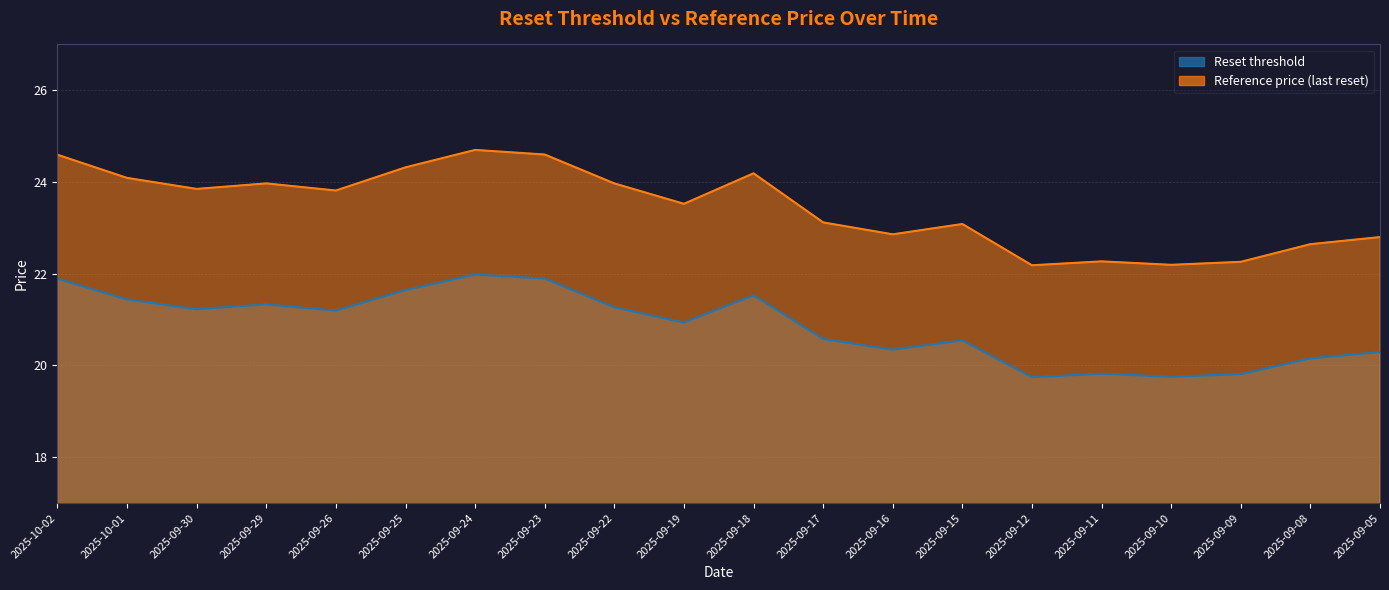

How many interior local valleys does the Reference price (last reset) series have?

6